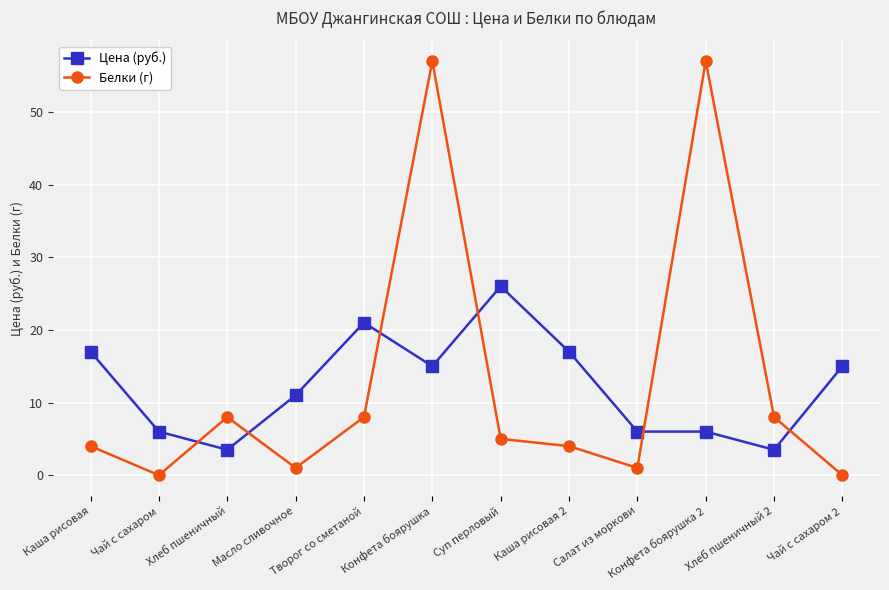

At which label does Цена (руб.) first exceed 15?

Каша рисовая